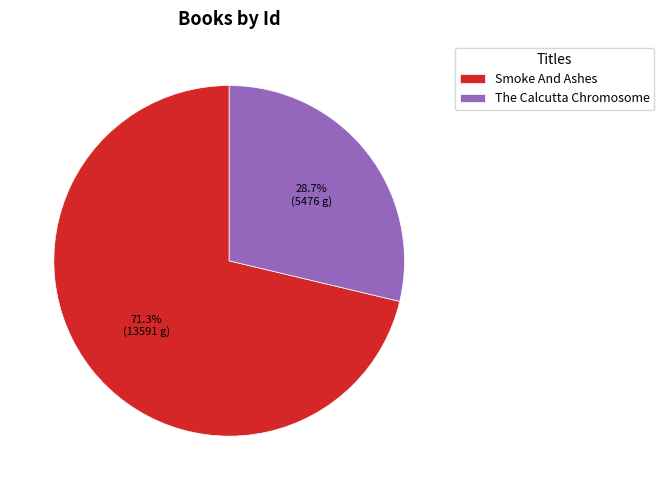

What is the total percentage of The Calcutta Chromosome and Smoke And Ashes?

100.0%